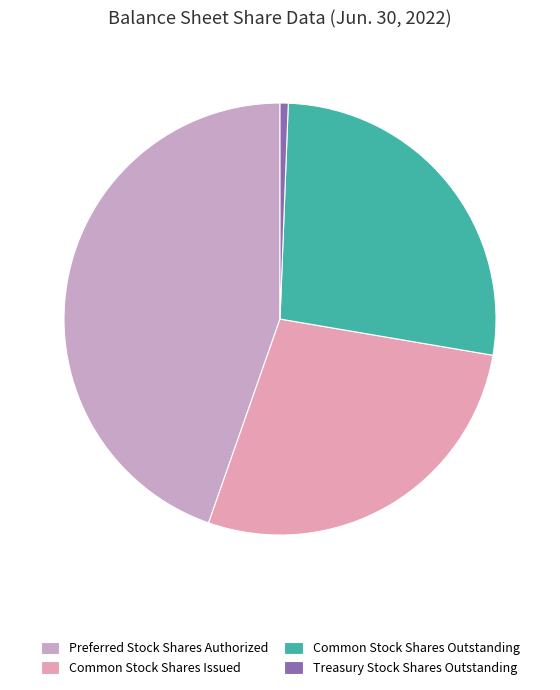

To the nearest percent, what percentage of the pie is Common Stock Shares Issued?

28%